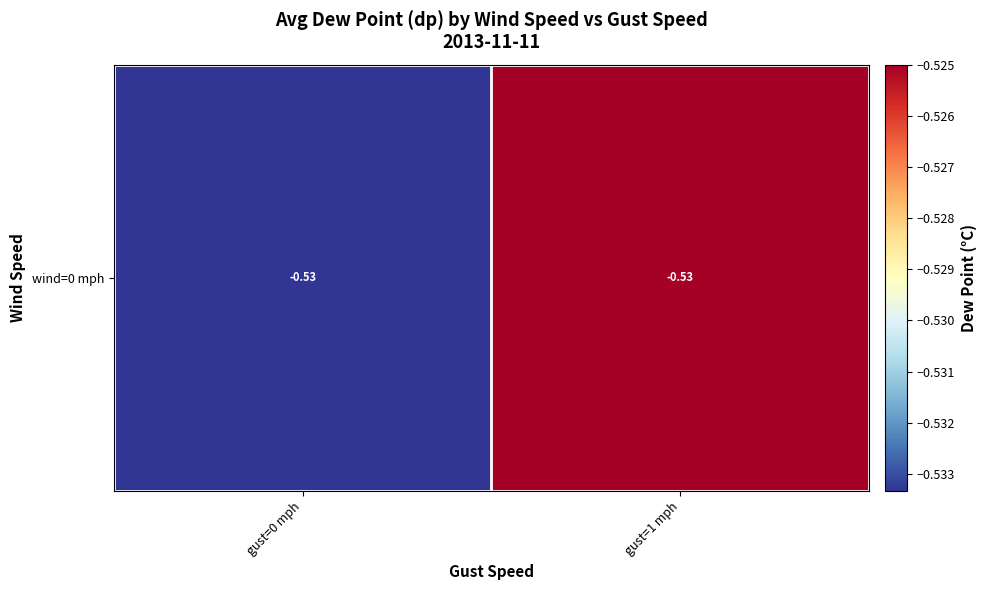

What is the sum of the values at gust=0 mph and gust=1 mph?

-1.1